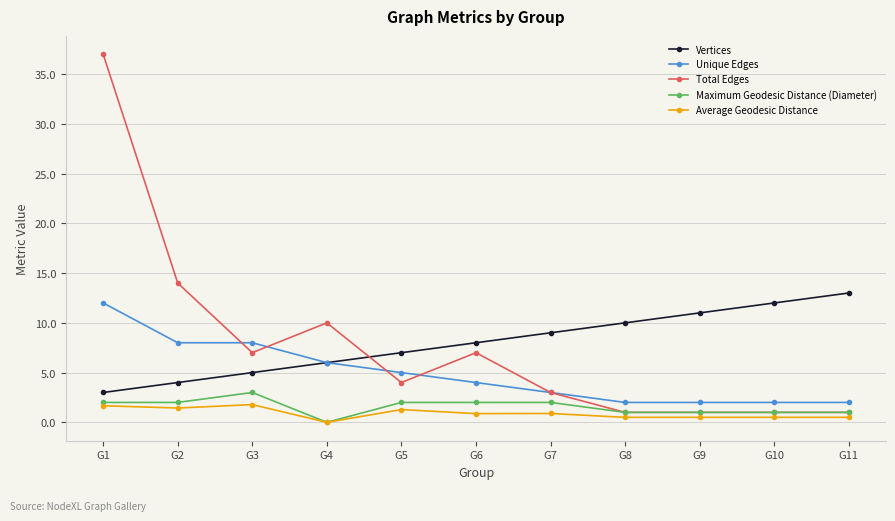

Where is the first local maximum for Maximum Geodesic Distance (Diameter)?

G3